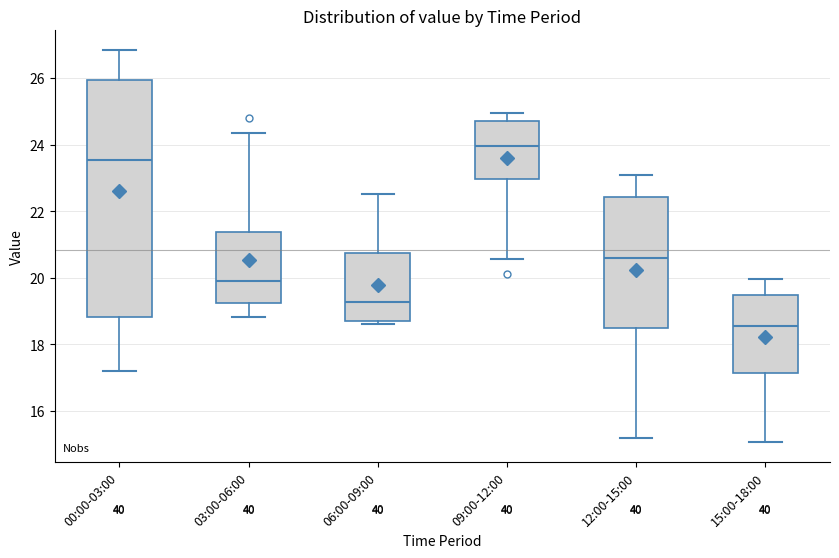

Where is the lower edge of the box for 03:00-06:00 on the y-axis? The values are not printed on the chart, so give them approximately, as read against the axis.

19.2